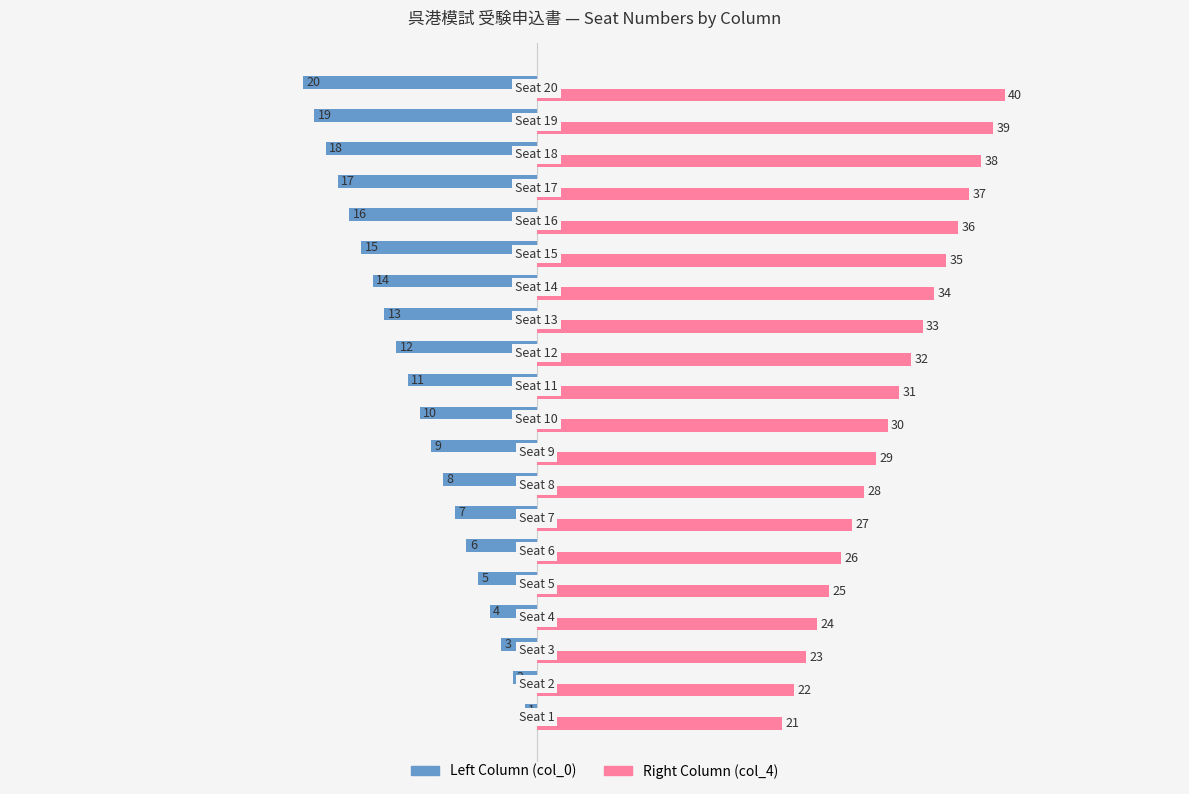

What is the sum of all Left Column (col_0) values?

-210